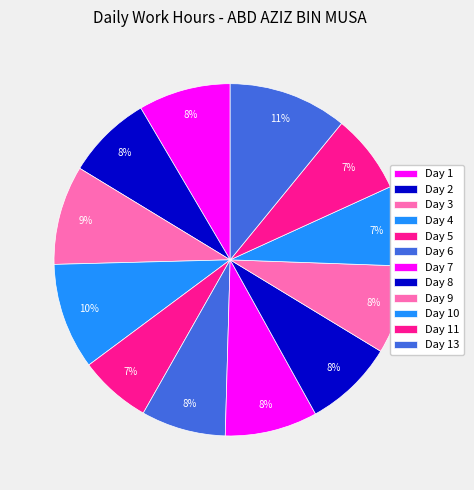

How many slices are in this pie chart?

12